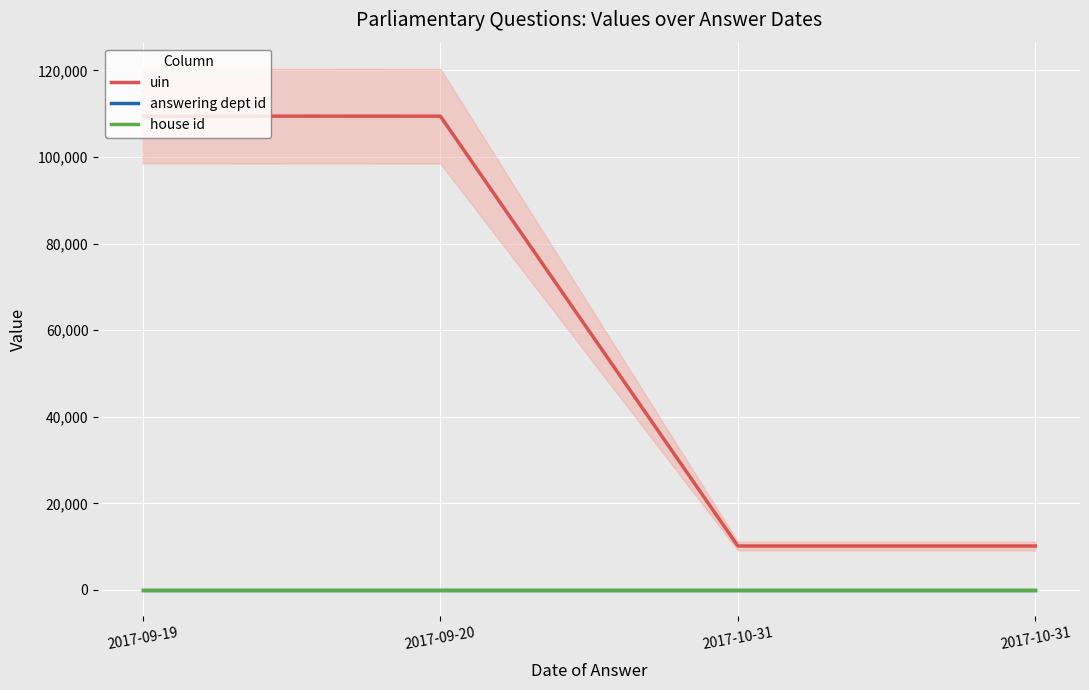

Reading left to right, extract all data points from this chart.

uin: 2017-09-19=109444	2017-09-20=109431	2017-10-31=10148	2017-10-31=10149
answering dept id: 2017-09-19=20	2017-09-20=20	2017-10-31=20	2017-10-31=20
house id: 2017-09-19=1	2017-09-20=1	2017-10-31=1	2017-10-31=1